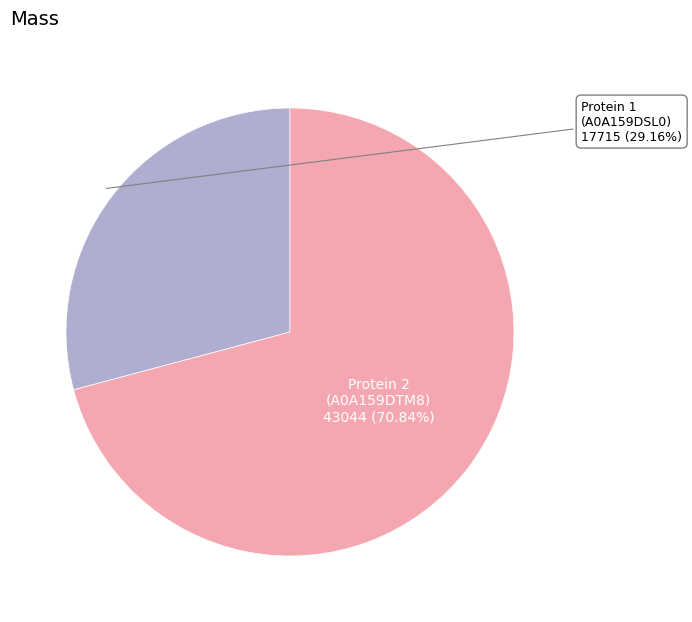

Is there a majority slice in this chart?

Yes